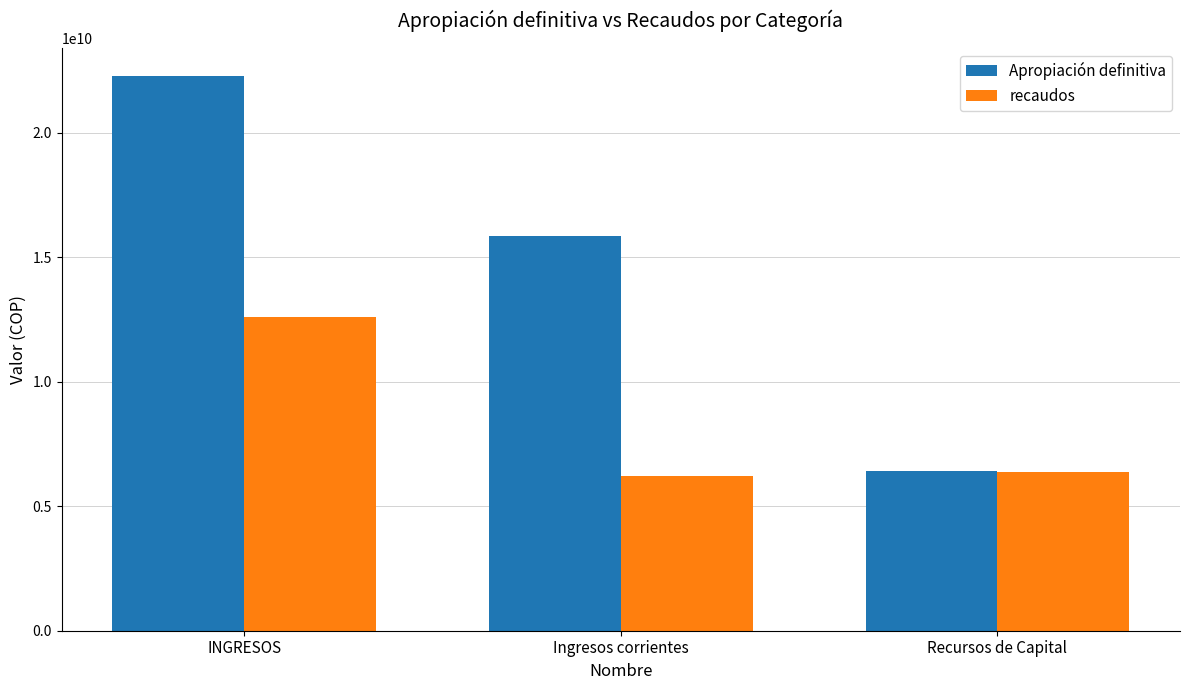

Which series changed the most between INGRESOS and Ingresos corrientes?

Apropiación definitiva